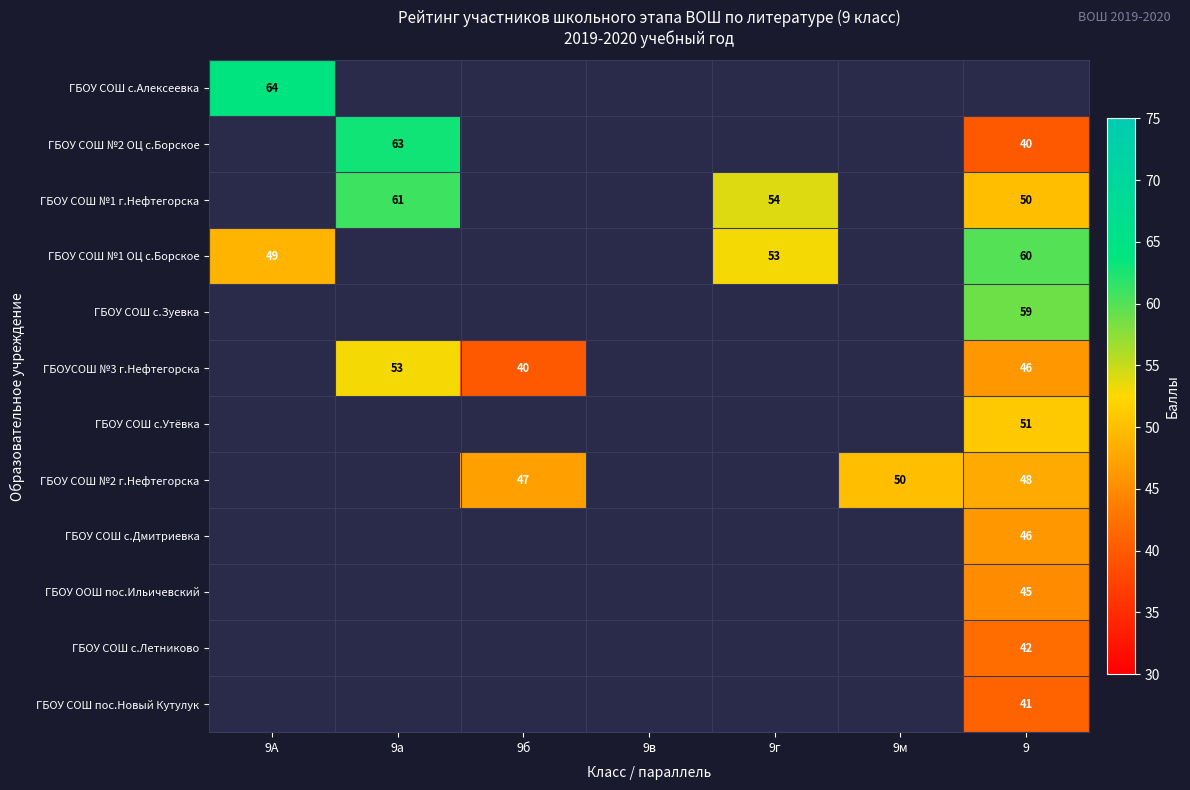

The value of ГБОУ СОШ с.Утёвка at 9 is 28. True or false?

False